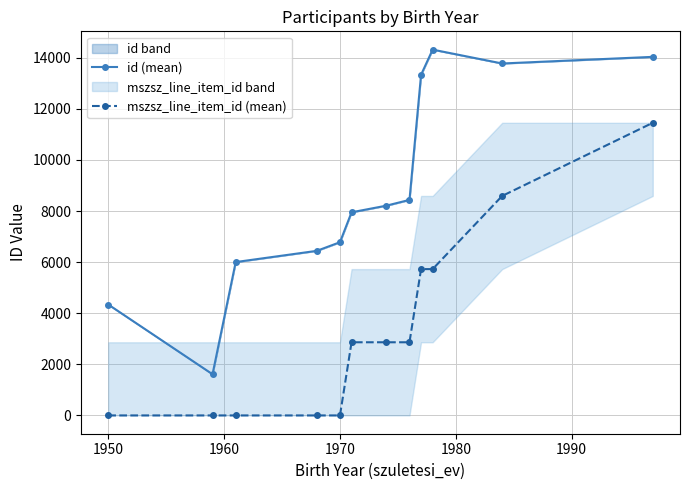

List the series in order of their overall mean, highest first.

id (mean), mszsz_line_item_id (mean)